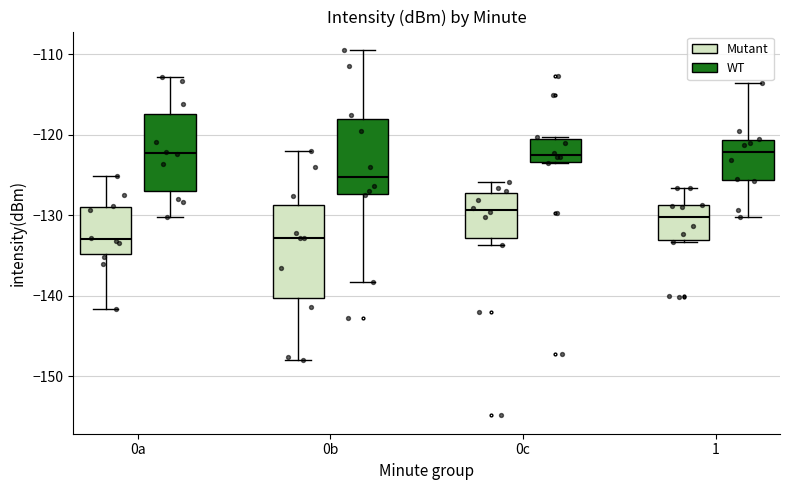

Which box is the tallest, from its lower edge to its upper edge?

0b (Mutant)